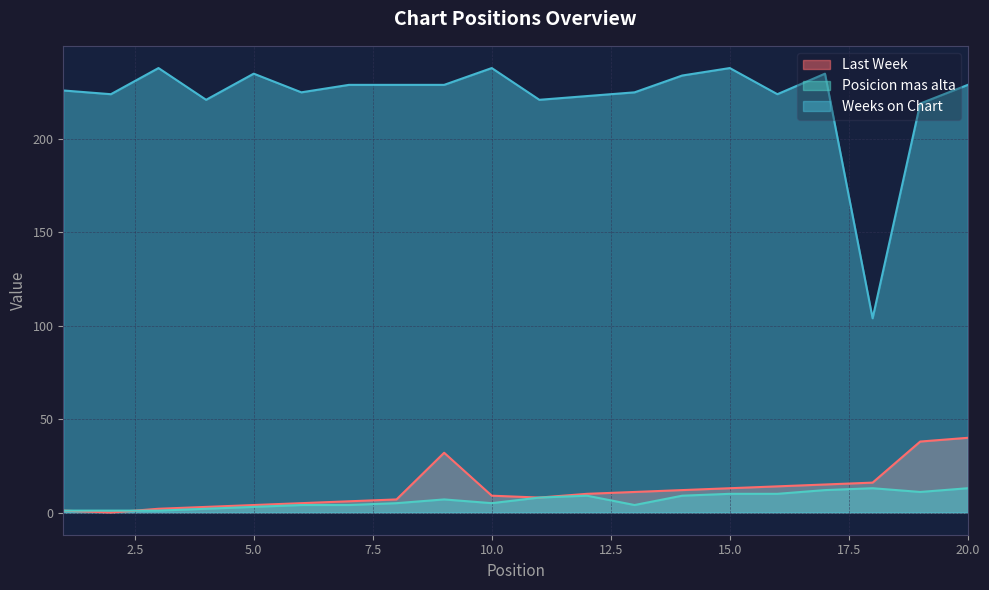

List the series in order of their peak value, lowest first.

Posicion mas alta, Last Week, Weeks on Chart